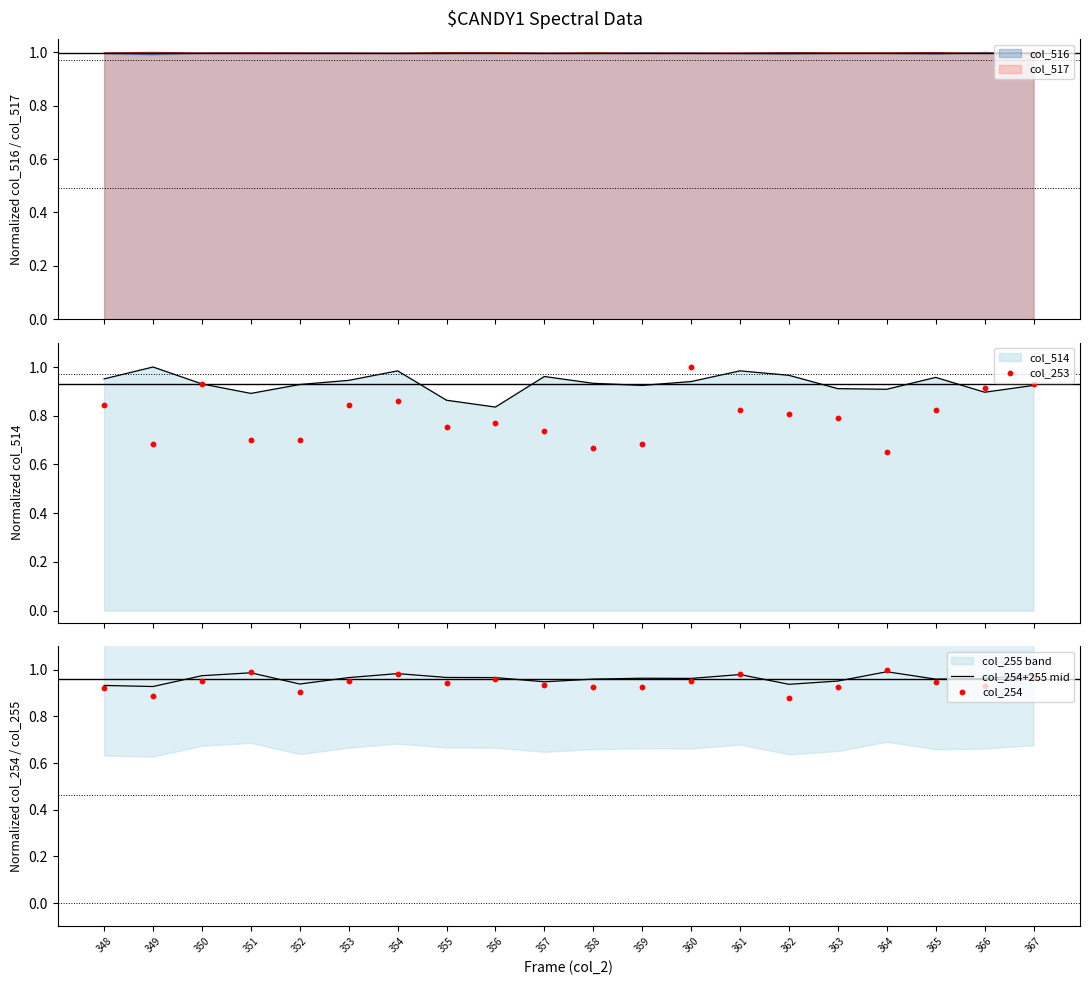

What is the total value across all series at 367?

2.9